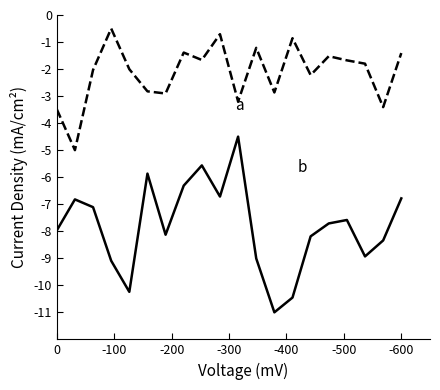

True or false: b and a intersect in this chart.

False